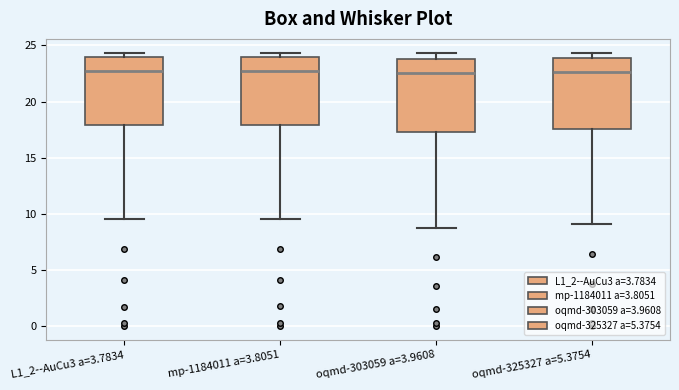

Reading left to right, read every box against the y-axis: the position of its median line, the range the box covers, and the ends of its whiskers. The values are not printed on the chart, so give them approximately, as read against the axis.

L1_2--AuCu3 a=3.7834: median 23.0, box 18.0 to 24.0, whiskers 9.5 to 24.5
mp-1184011 a=3.8051: median 23.0, box 18.0 to 24.0, whiskers 9.5 to 24.5
oqmd-303059 a=3.9608: median 22.5, box 17.5 to 24.0, whiskers 8.5 to 24.5
oqmd-325327 a=5.3754: median 22.5, box 17.5 to 24.0, whiskers 9.0 to 24.5